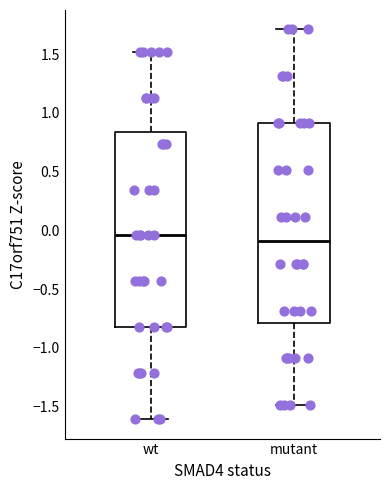

Where is the lower edge of the box for mutant on the y-axis? The values are not printed on the chart, so give them approximately, as read against the axis.

-0.80